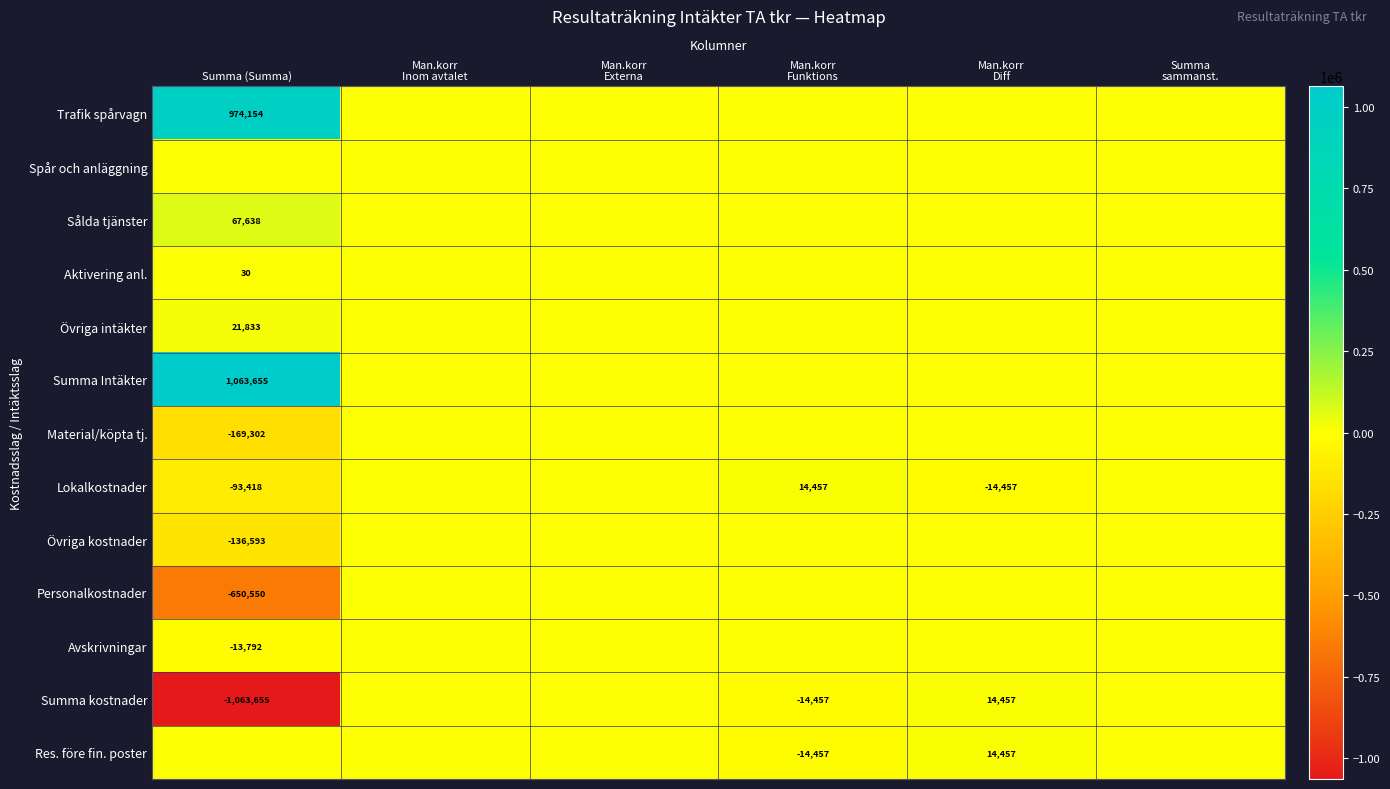

True or false: Avskrivningar has a value of -13792 at Summa (Summa).

True